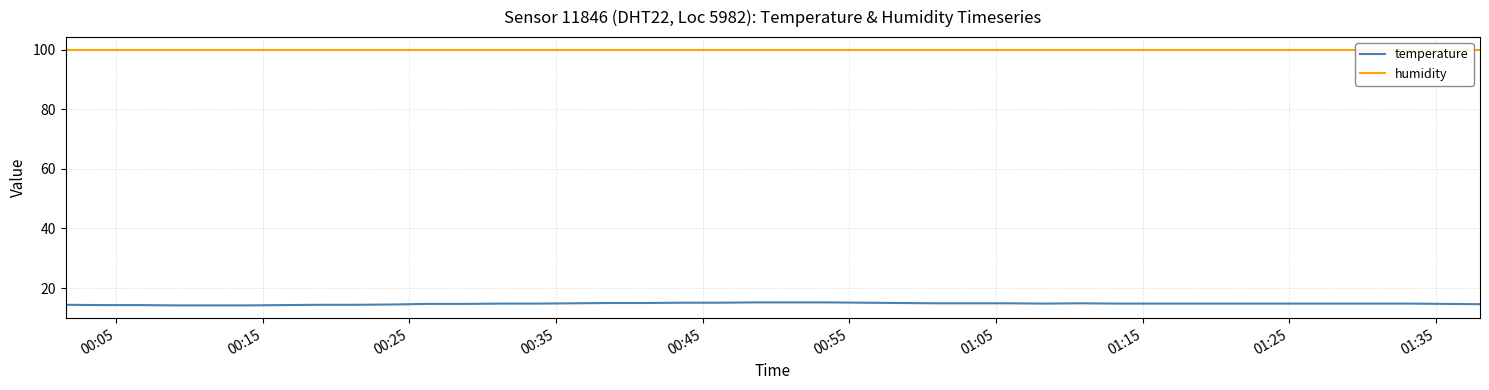

What is the value of the humidity point at the 11th from the left?

99.9